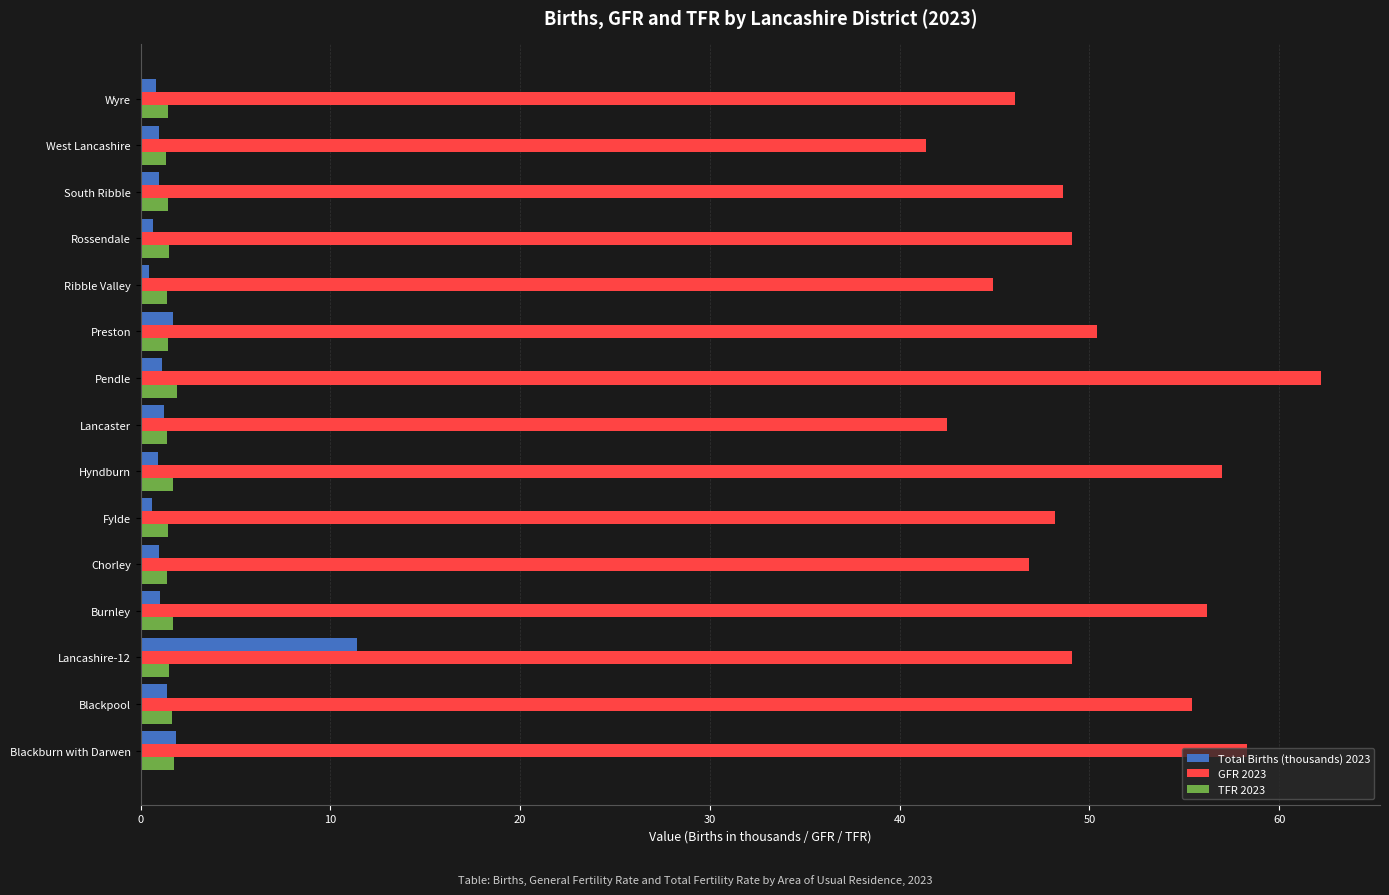

Read the Total Births (thousands) 2023 value at Blackburn with Darwen.

1.9